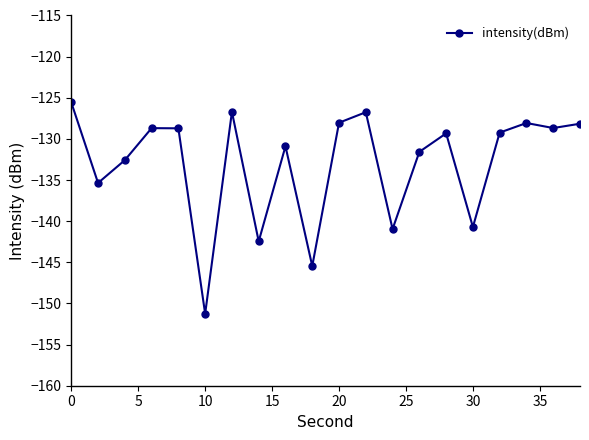

True or false: there are more than 2 points higher than both neighbors.

True